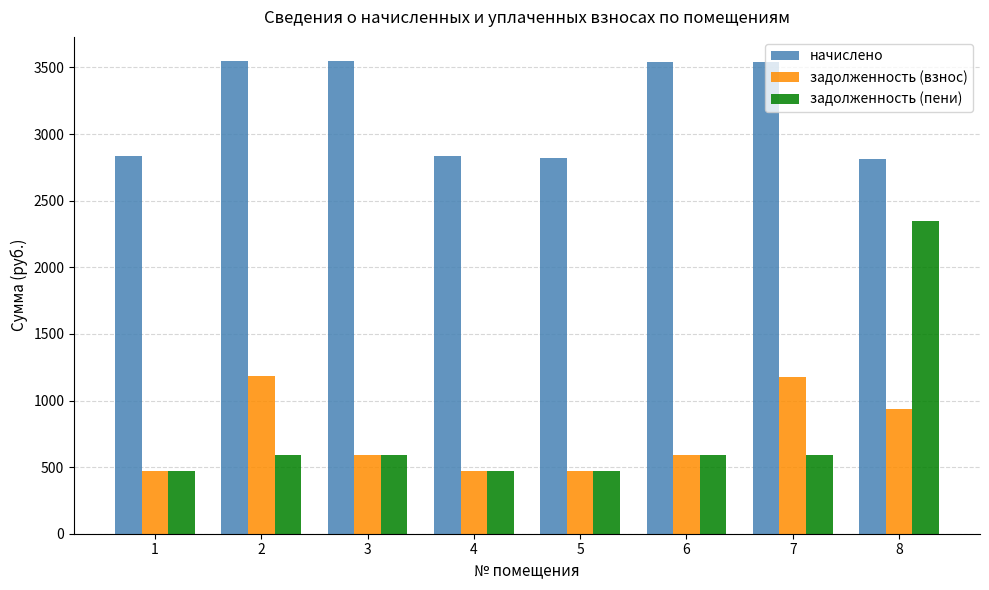

What is the total value across all series at 8?

6095.4